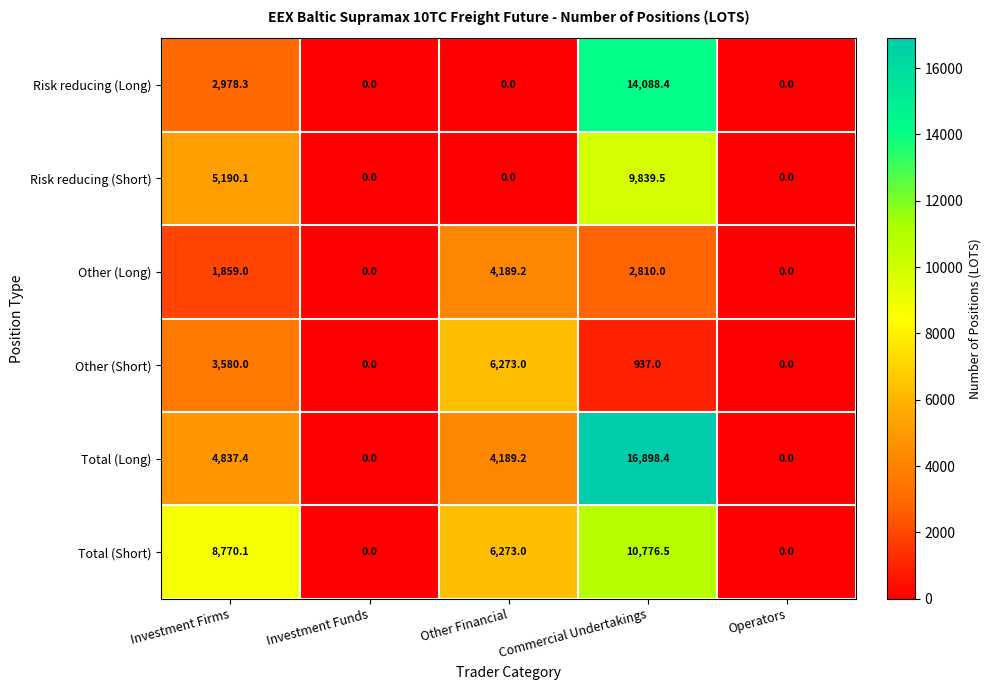

At which category is the sum across all series the highest?

Commercial Undertakings